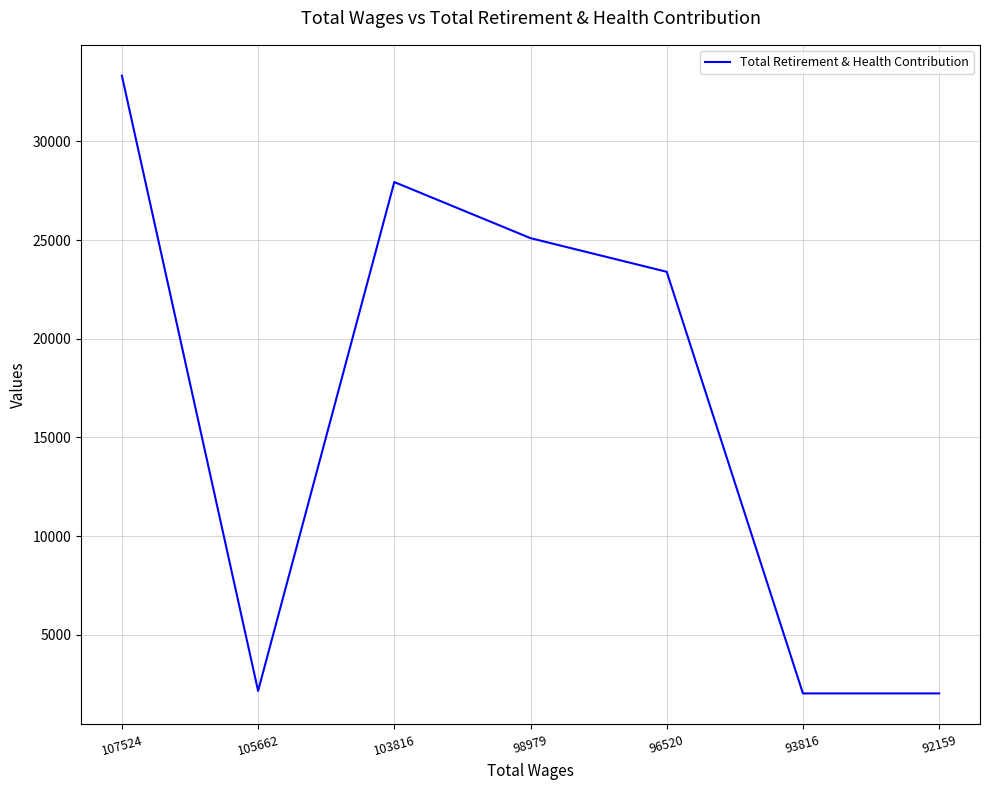

Approximately how many times larger is the value at 107524 compared to 92159?

16.5